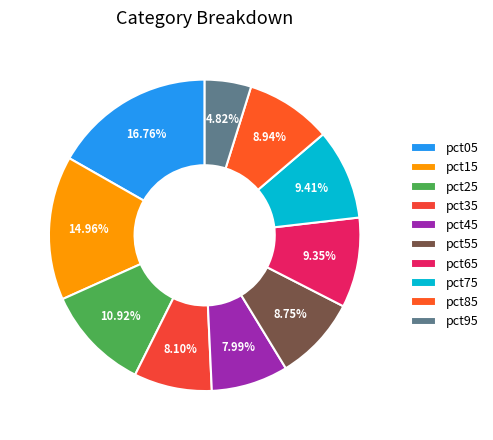

Between pct95 and pct55, which is larger?

pct55